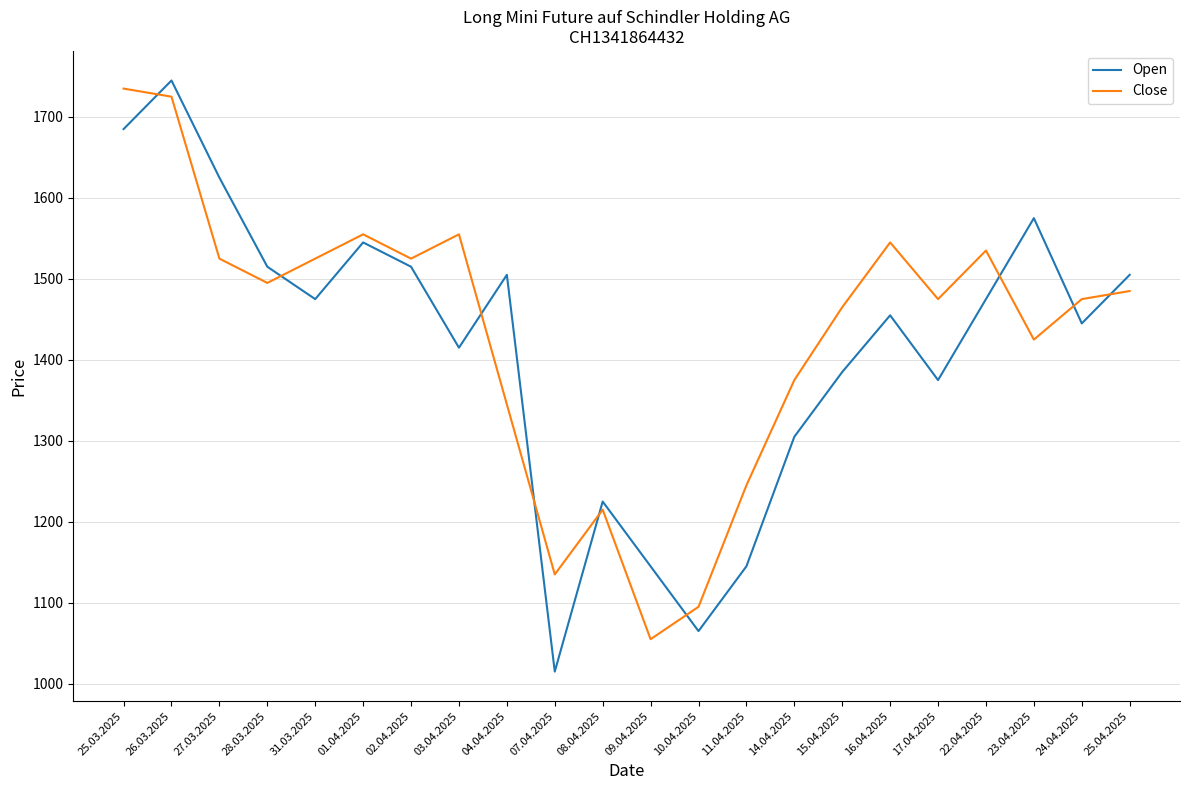

Rank the series by their average value, from highest to lowest.

Close, Open